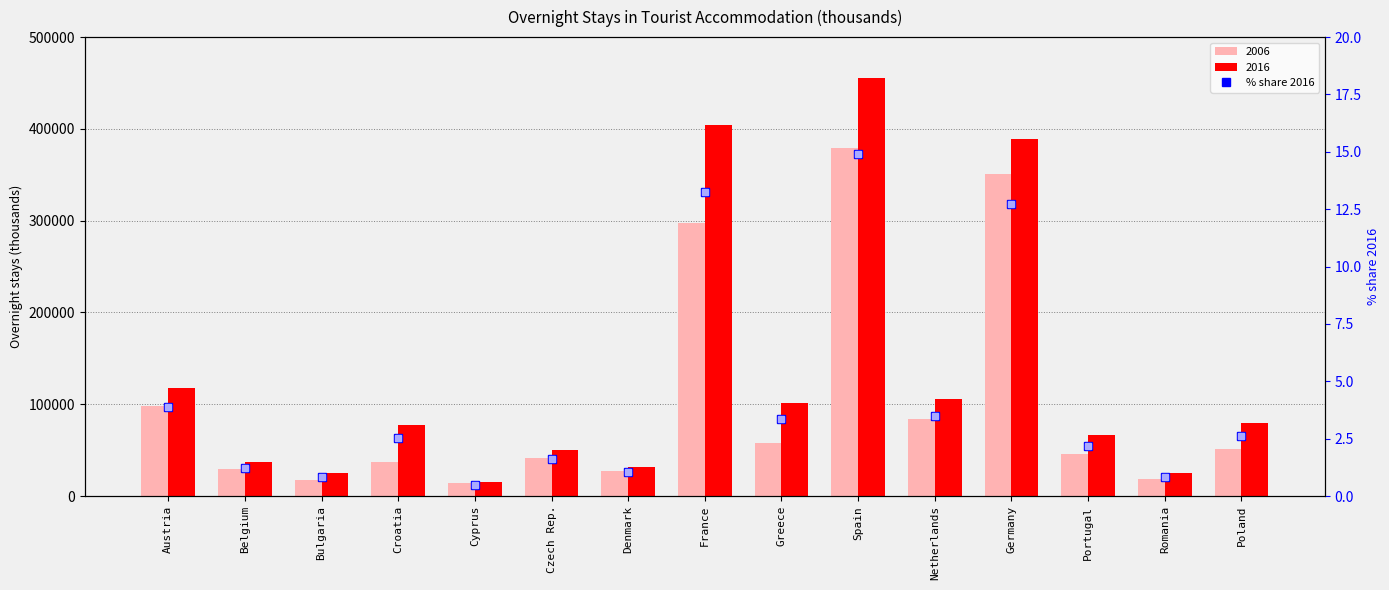

What is the label of the 7th bar from the left?

Denmark